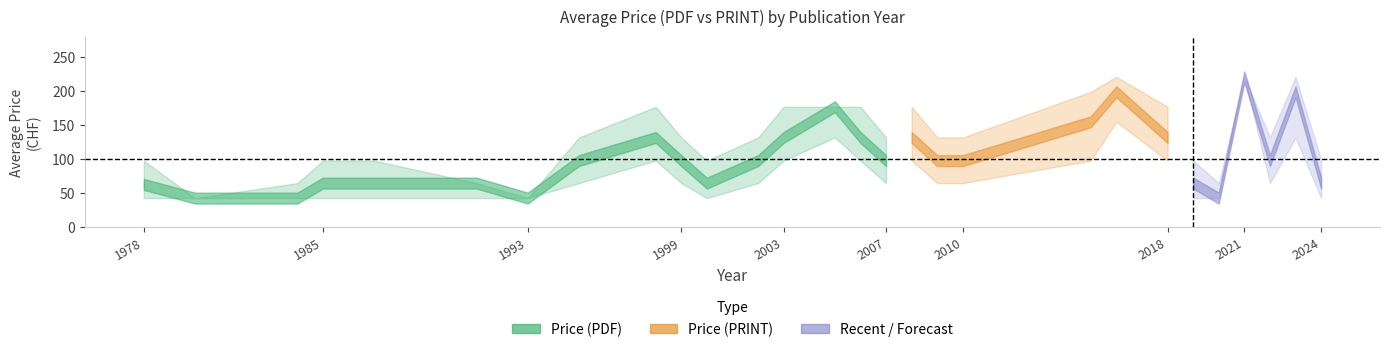

Between 1987 and 2016, which series saw the biggest shift?

avg_pdf